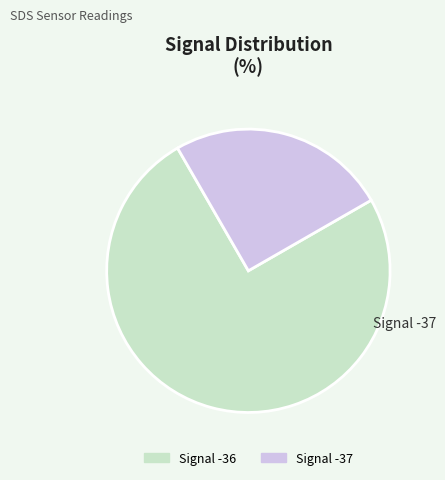

Does any single category account for the majority?

Yes